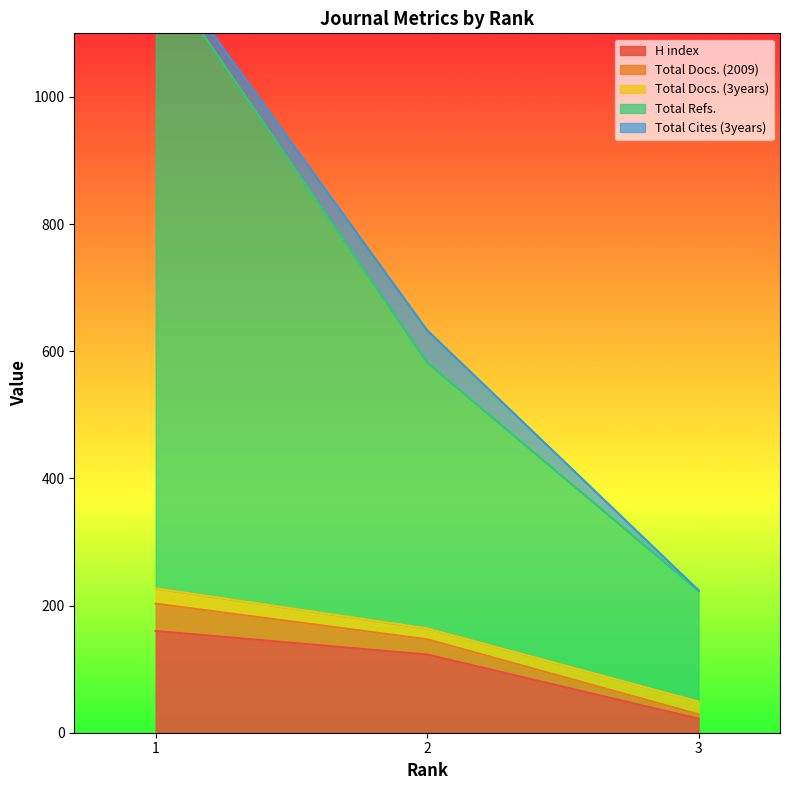

Rank the categories by H index value from lowest to highest.

3, 2, 1